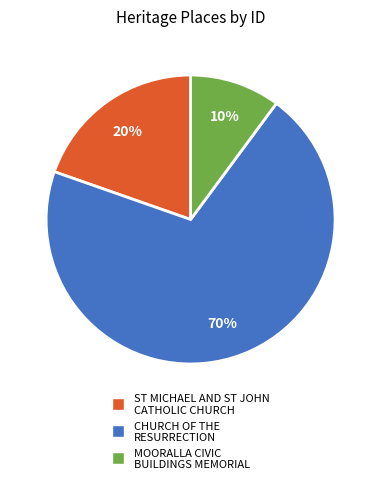

Between MOORALLA CIVIC BUILDINGS MEMORIAL and CHURCH OF THE RESURRECTION, which is larger?

CHURCH OF THE RESURRECTION